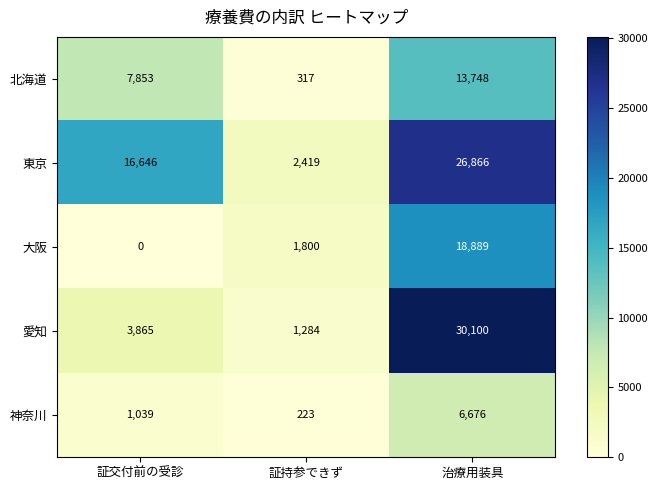

Reading right to left, list all the values displayed in this chart.

北海道: 13748	317	7853
東京: 26866	2419	16646
大阪: 18889	1800	0
愛知: 30100	1284	3865
神奈川: 6676	223	1039